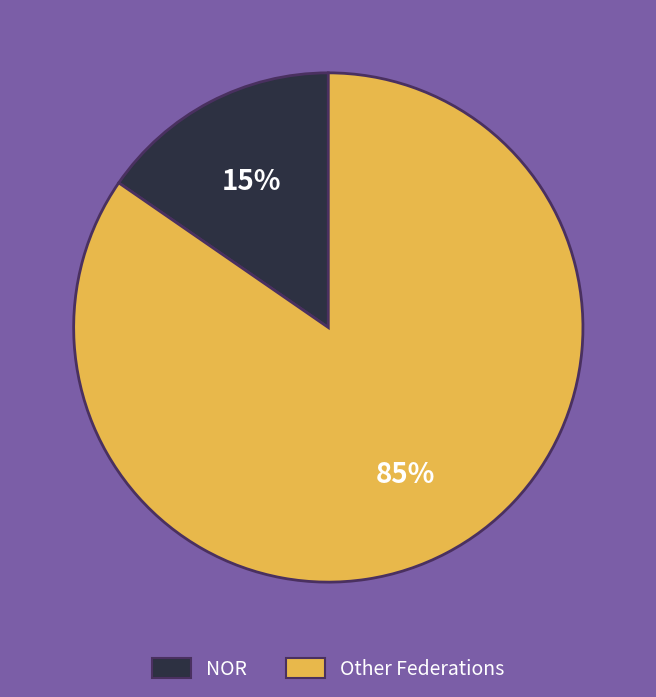

Is there a majority slice in this chart?

Yes